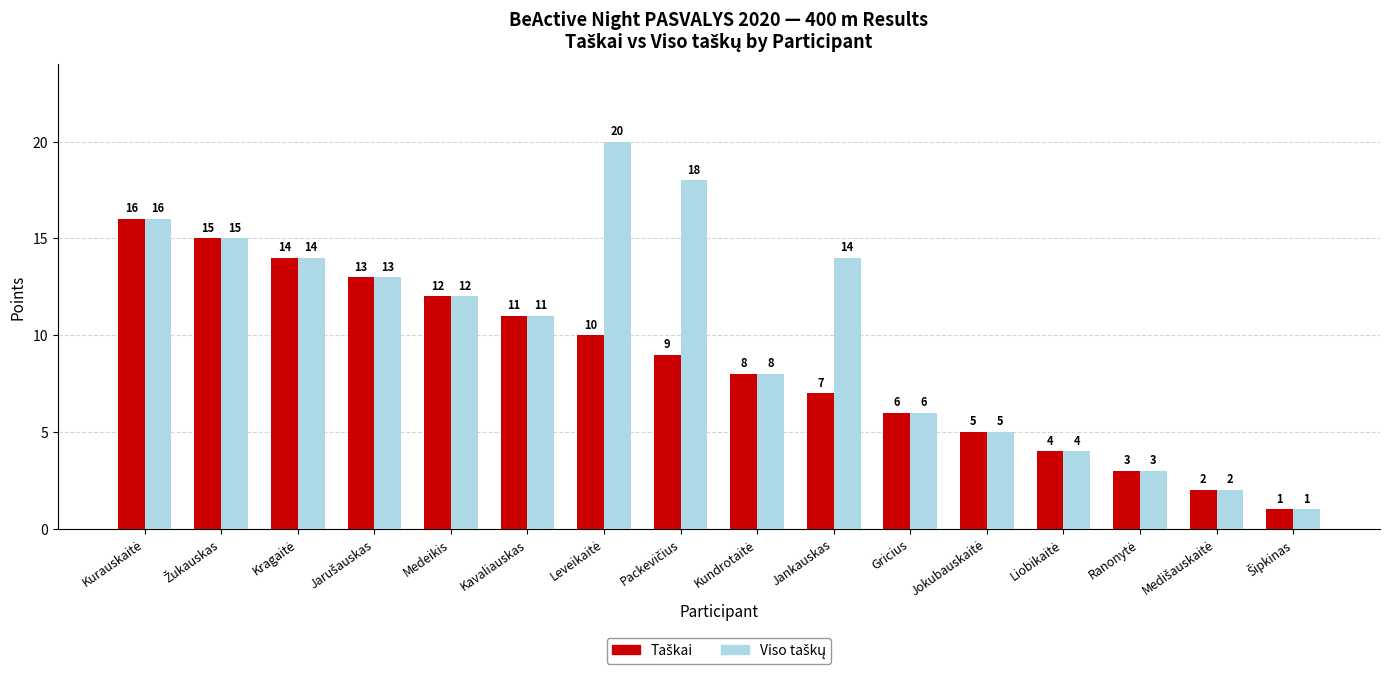

What is the total value across all series at Jankauskas?

21